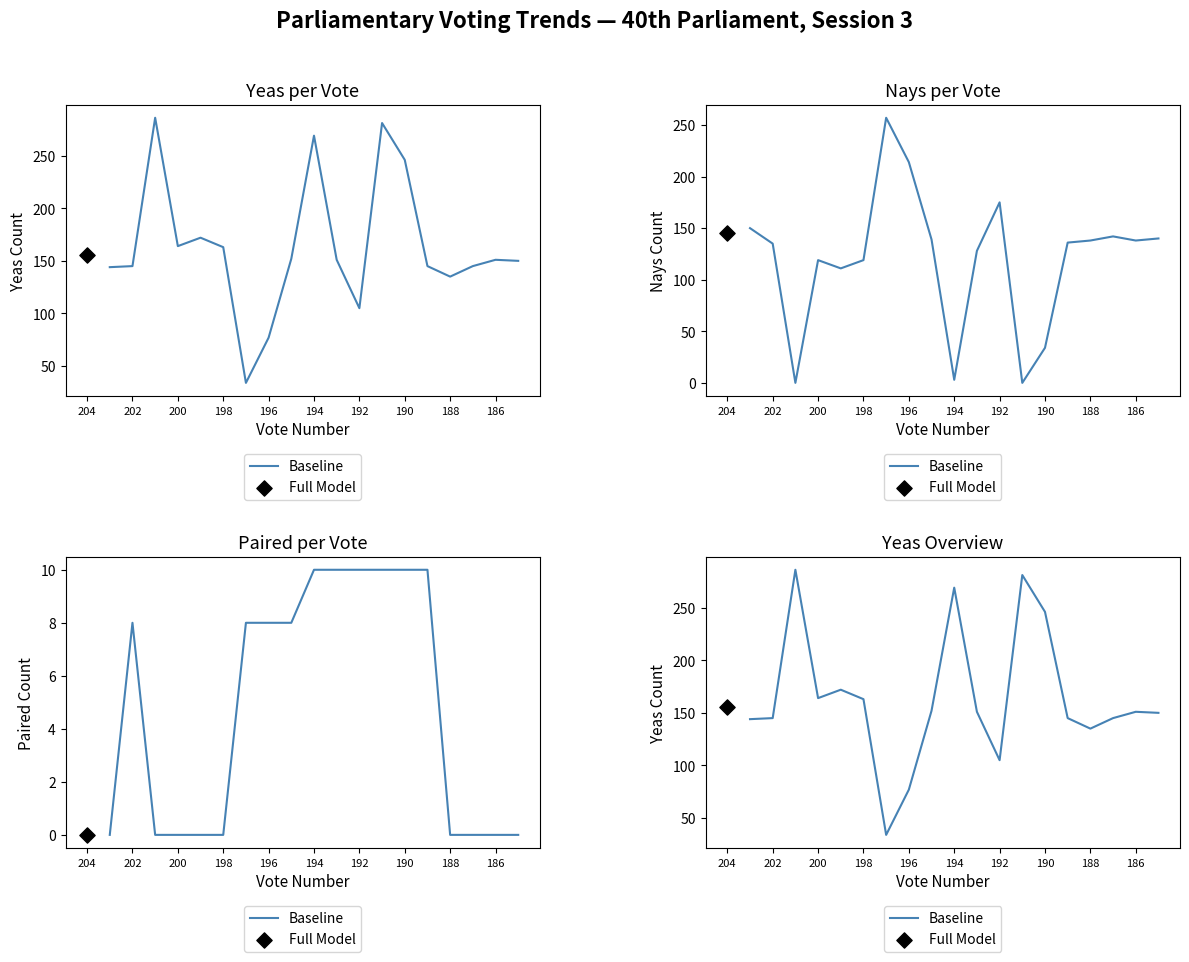

Approximately how many times larger is the value at 188 compared to 192?

1.3